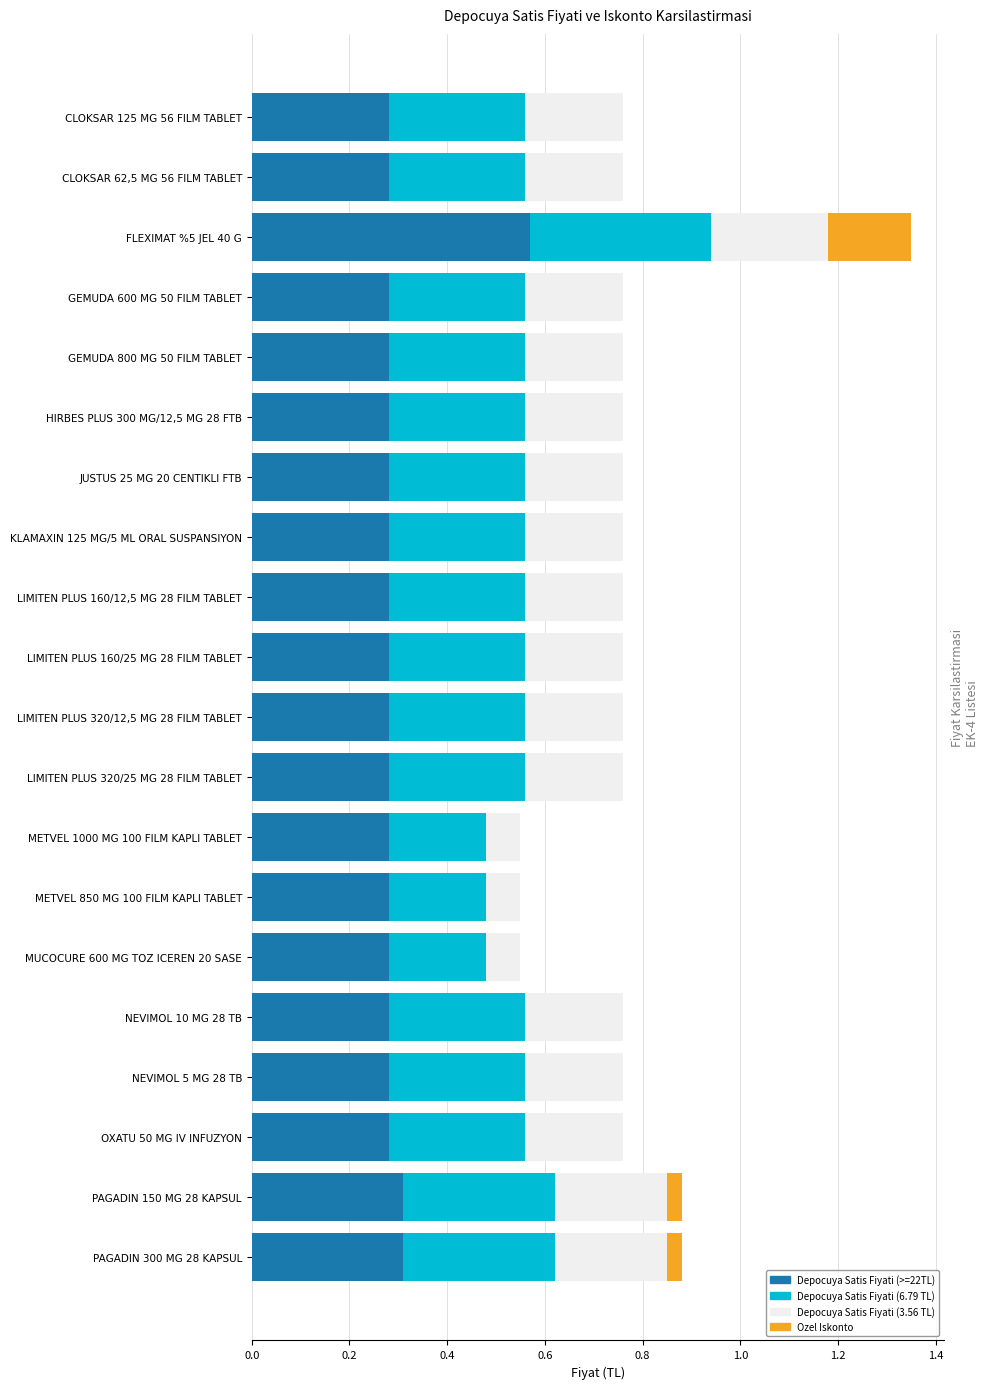

What is the sum of all Depocuya Satis Fiyati (>=22TL) values?

6.0